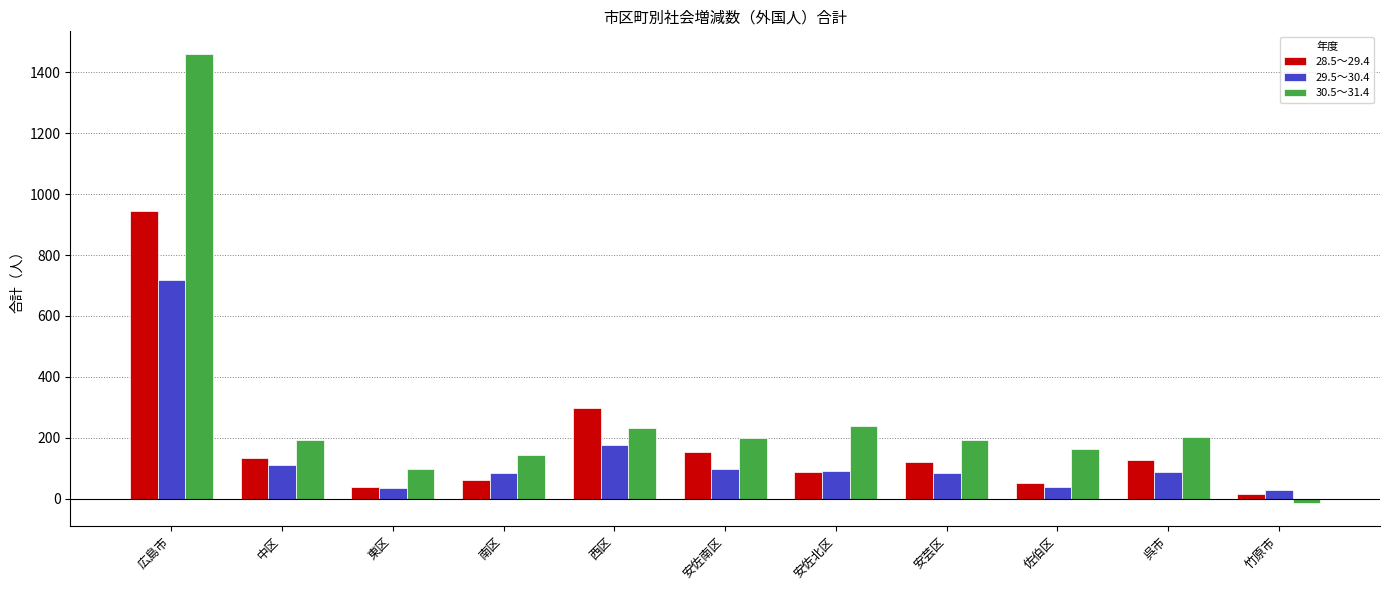

The value of 28.5～29.4 at 安佐北区 is 89. True or false?

True